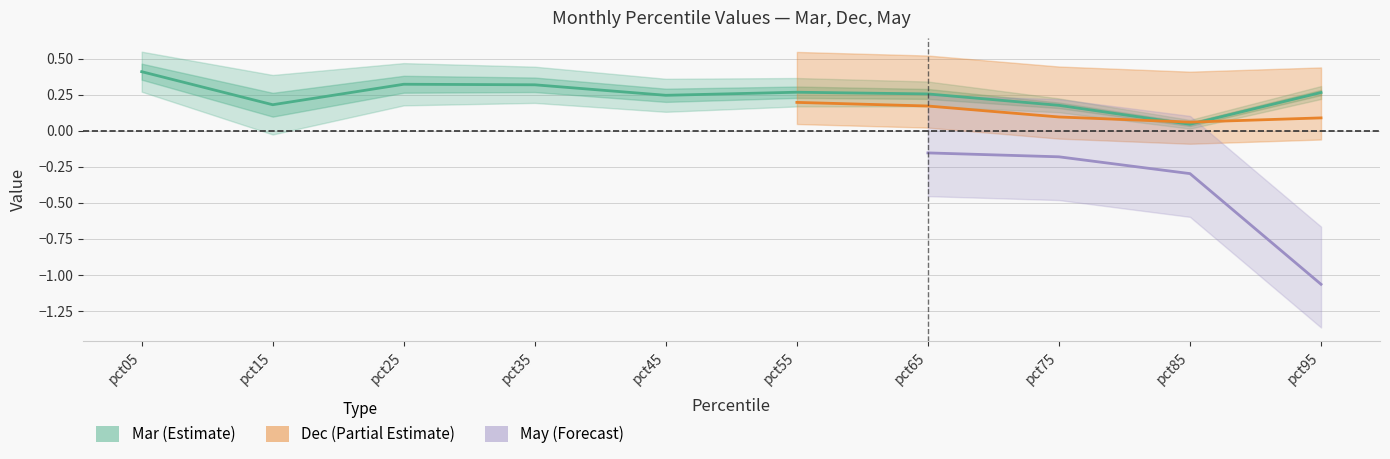

Is it true that Mar equals 0.3 at pct65?

True